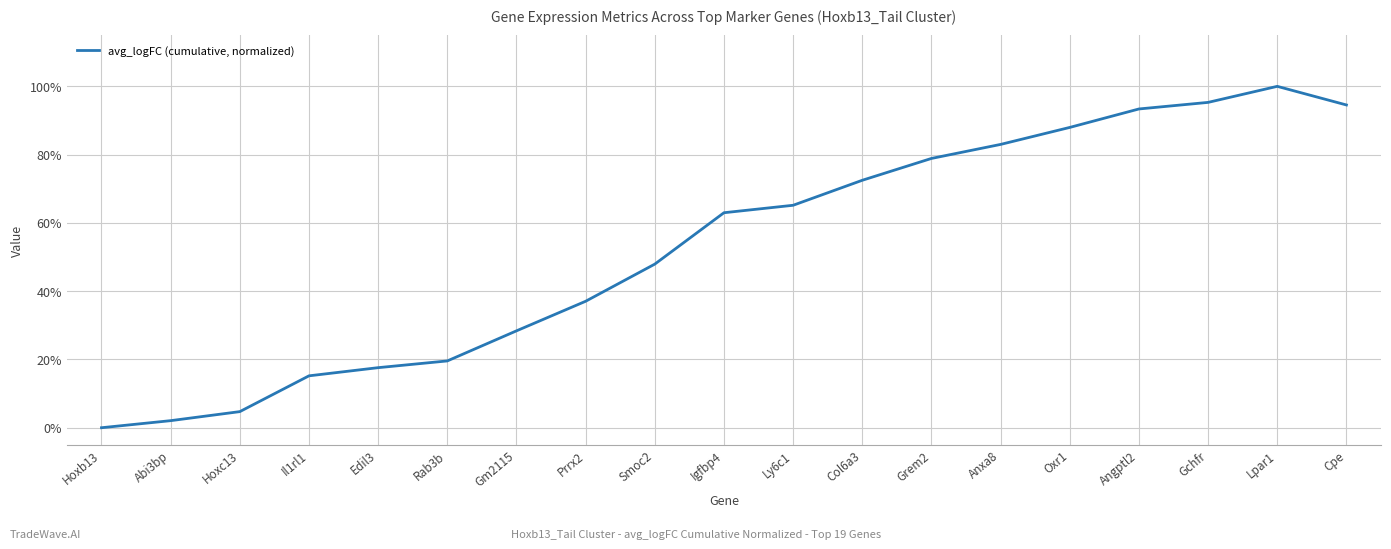

Which category has the lowest value across all series?

Hoxb13